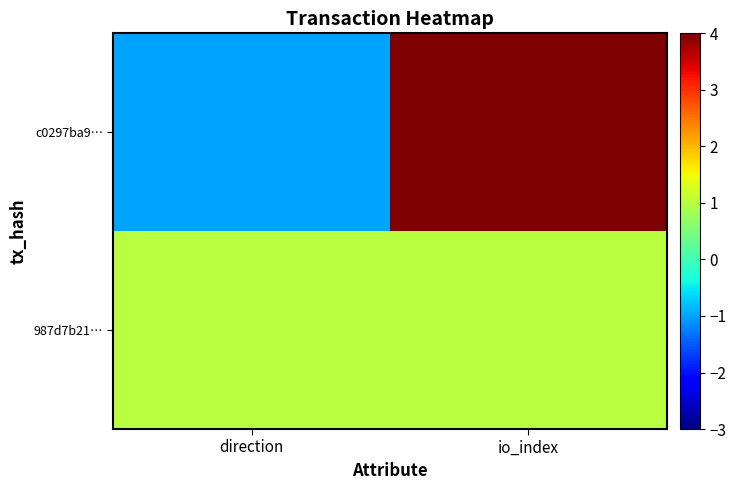

Rank the series by their maximum value, from highest to lowest.

c0297ba9…, 987d7b21…